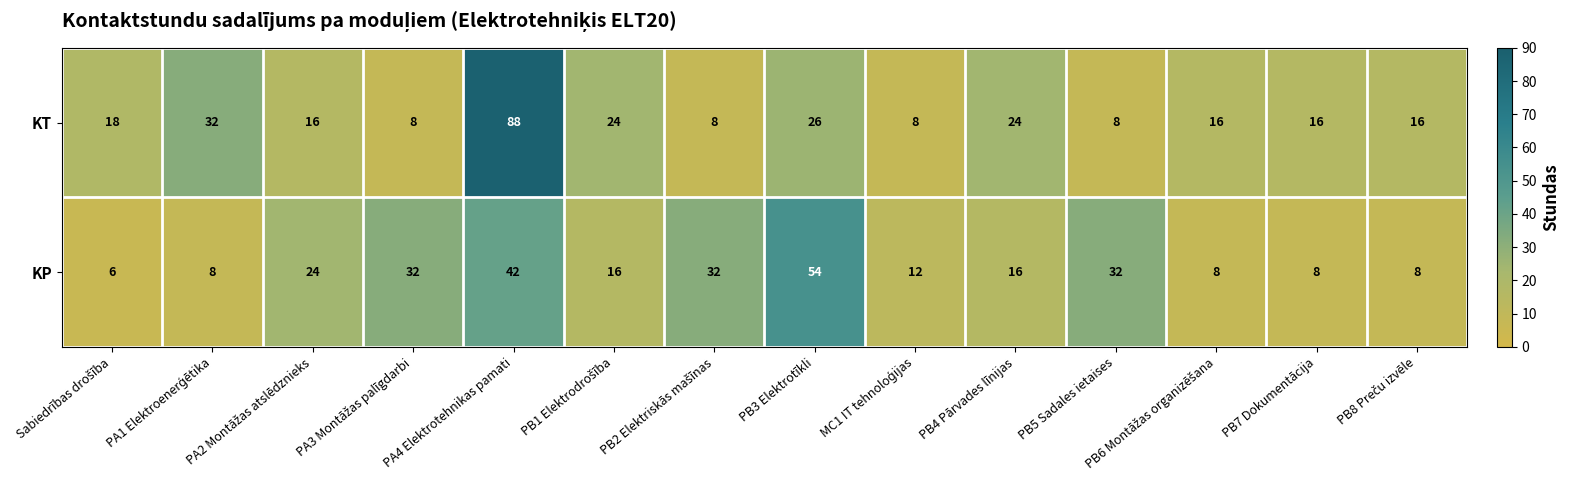

Which series has the widest spread of values?

KT